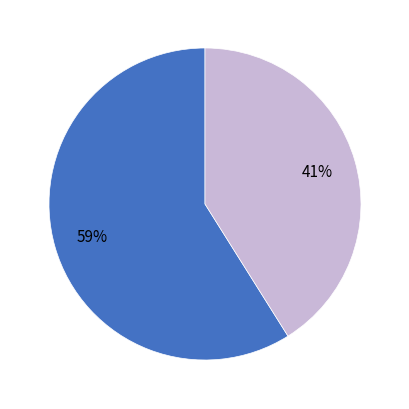

Is there any slice that represents more than half of the pie?

Yes